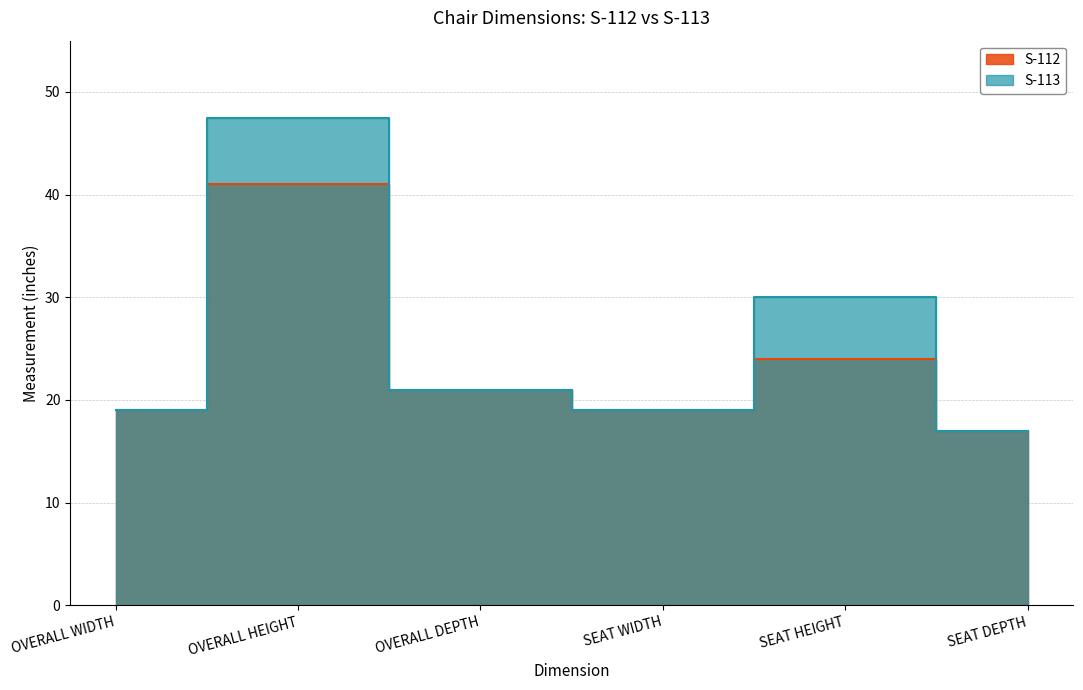

What is the value of the S-112 point at the 3rd from the left?

21.0